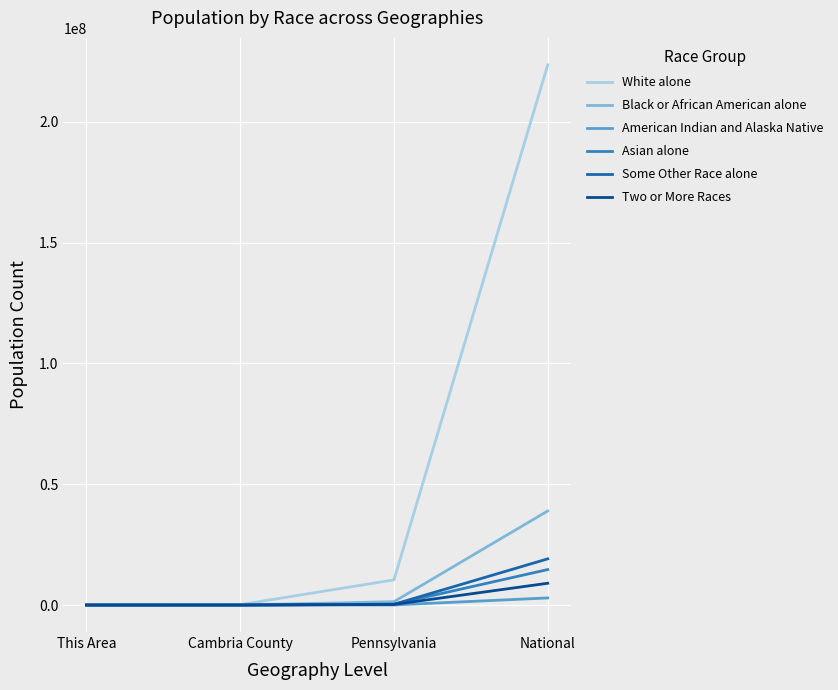

At which label does Asian alone reach its peak?

National